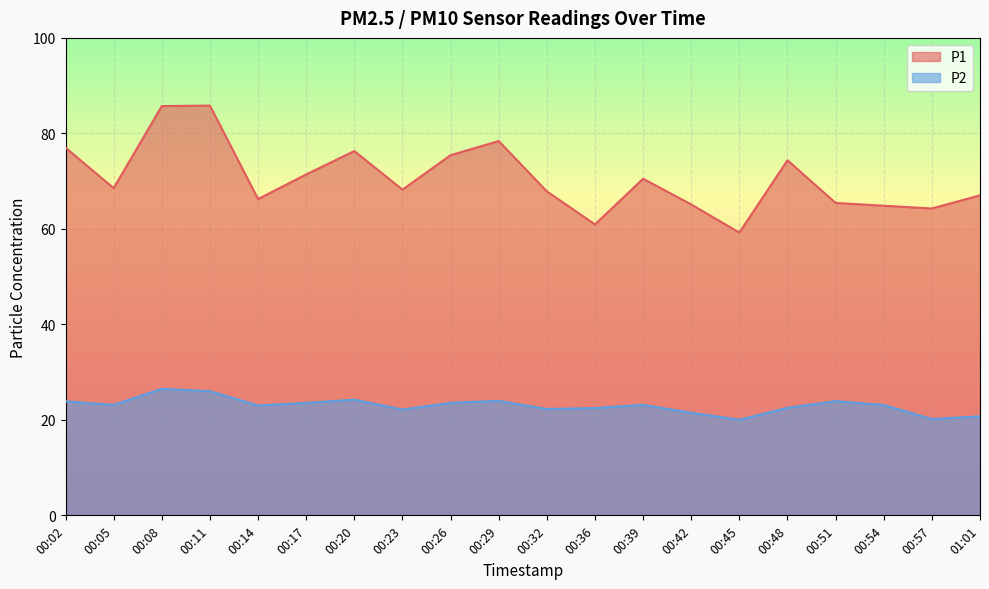

What is the difference between the maximum and minimum values in the P2 series?

6.5